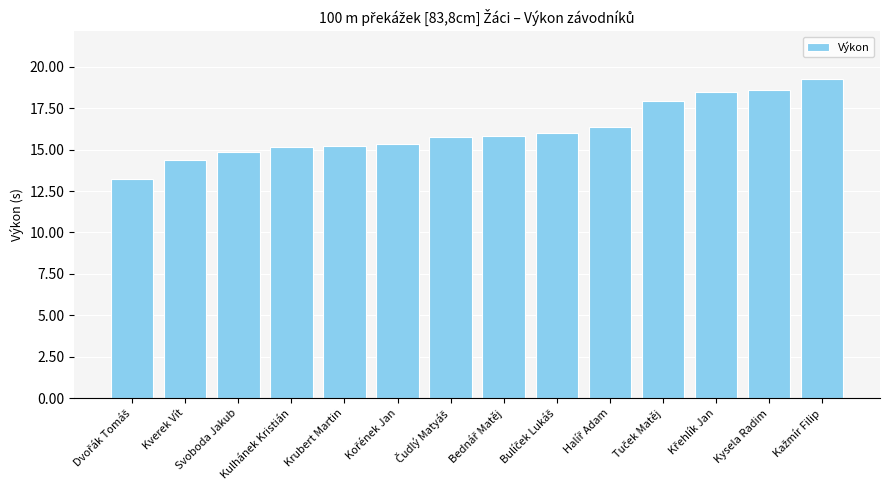

What is the greatest value displayed?

19.3